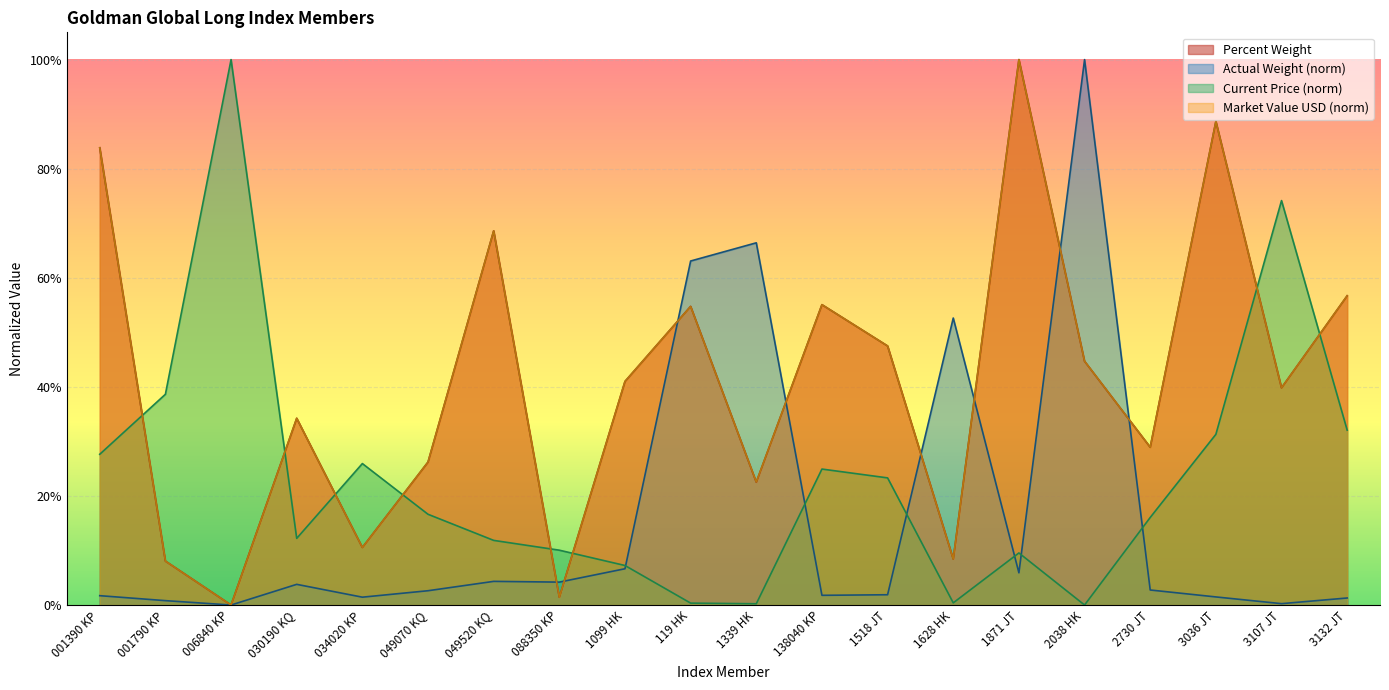

The Percent Weight series shows 0.2 at 1339 HK. True or false?

True